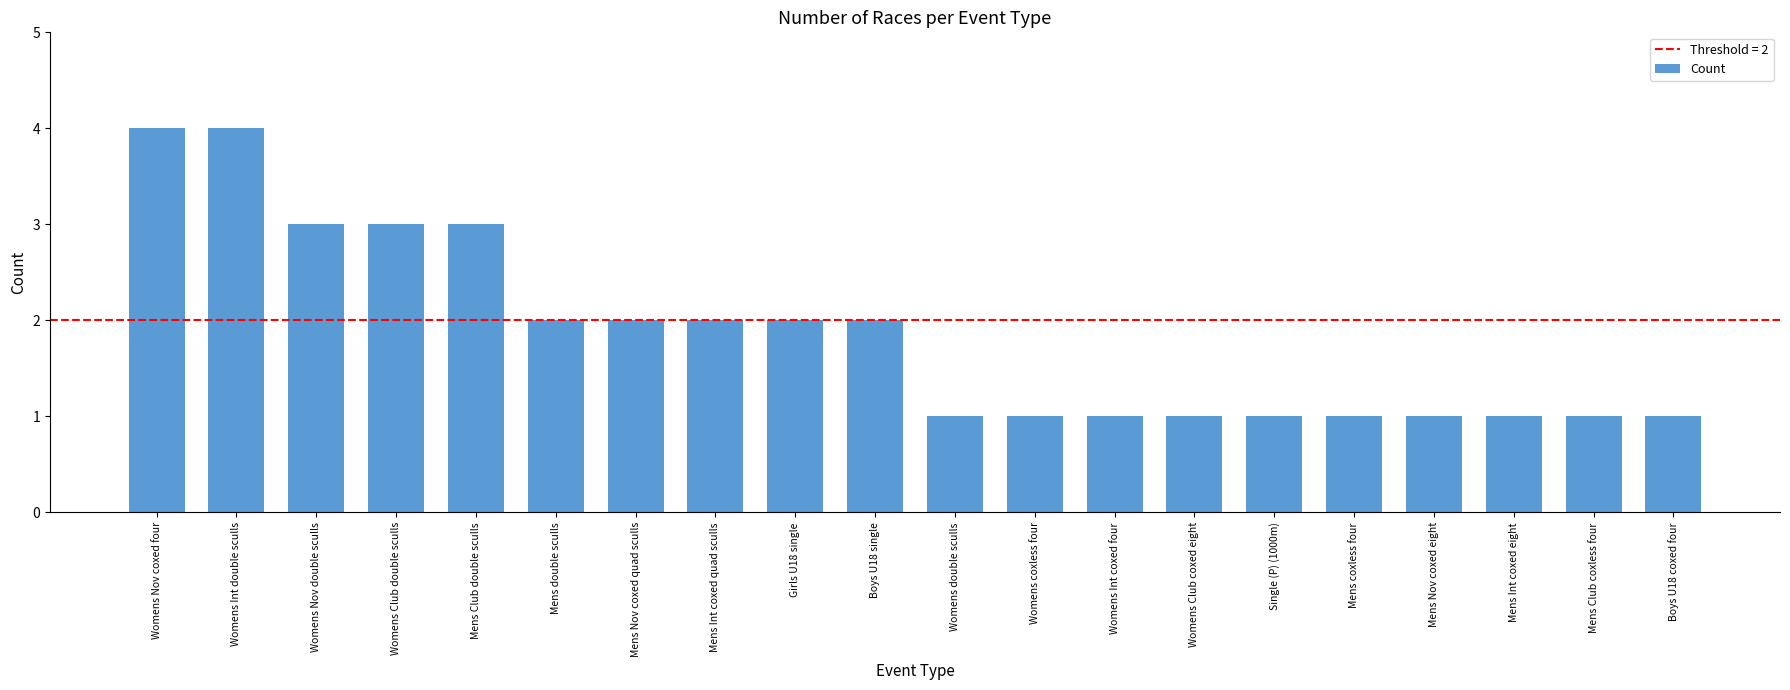

Between Womens Club double sculls and Womens Nov coxed four, which is larger?

Womens Nov coxed four